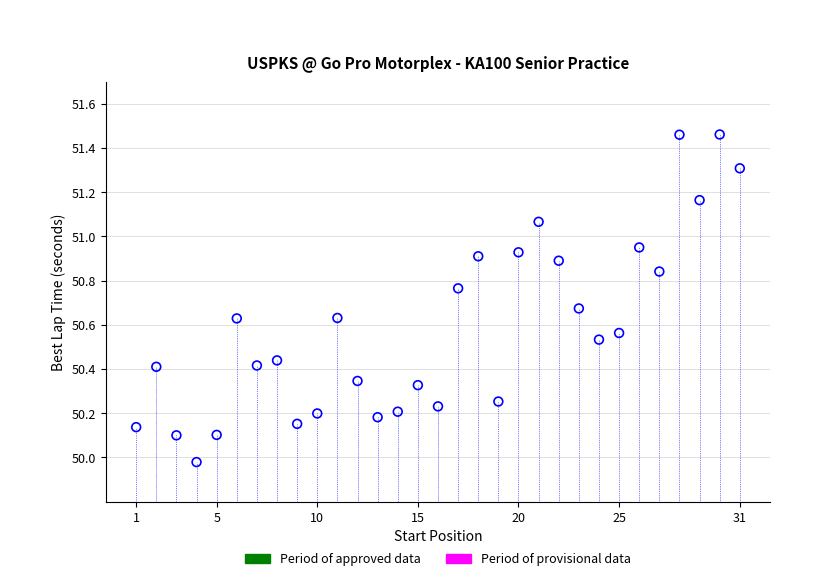

What is the range of X values (max minus min)?

30.0